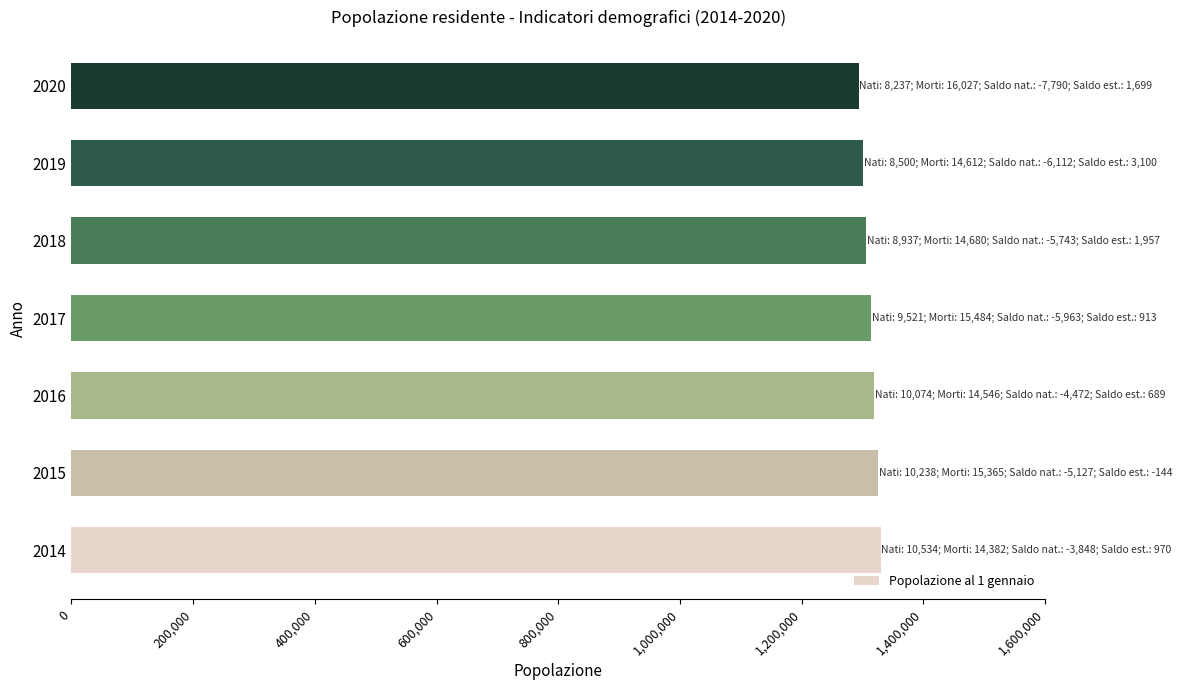

What is the ratio of the value at 2017 to the value at 2014?

1.0